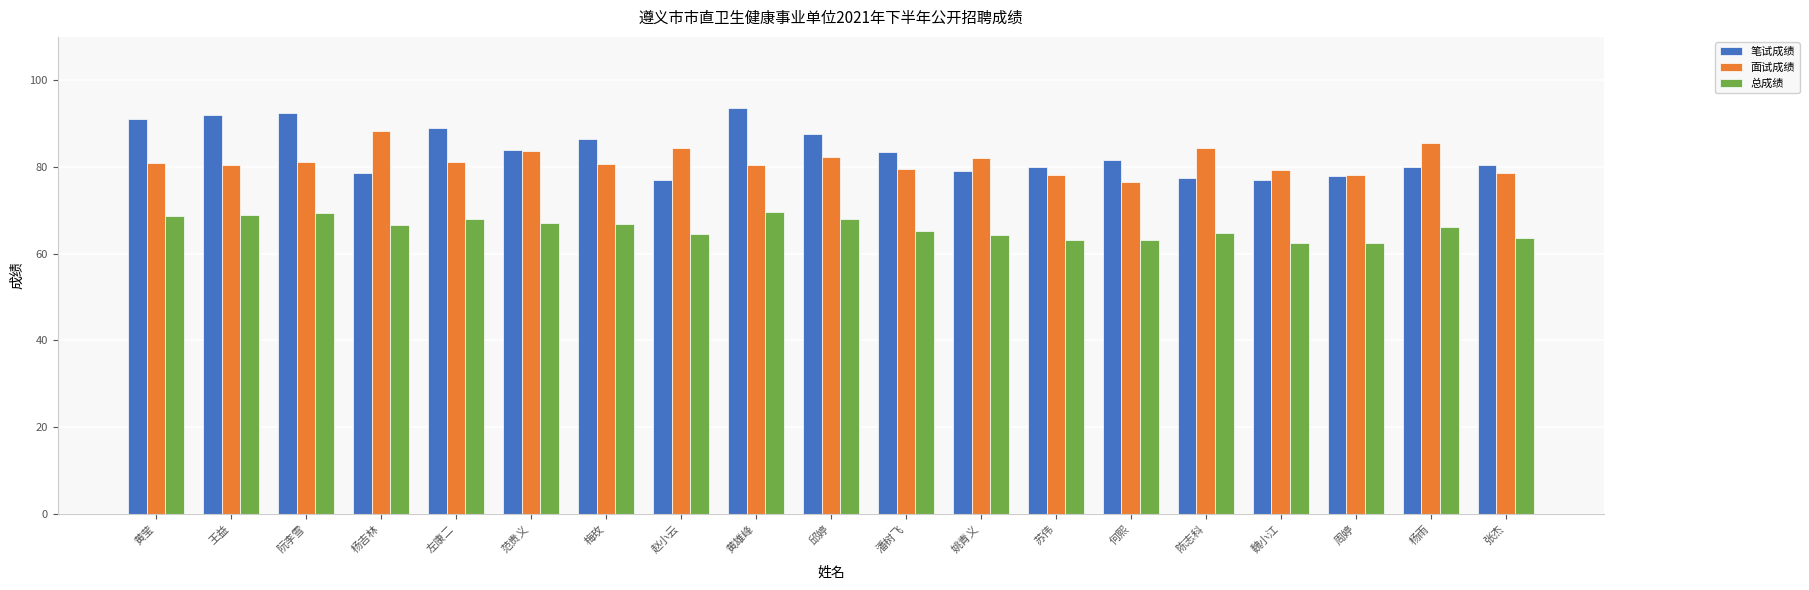

List the series in order of their peak value, lowest first.

总成绩, 面试成绩, 笔试成绩